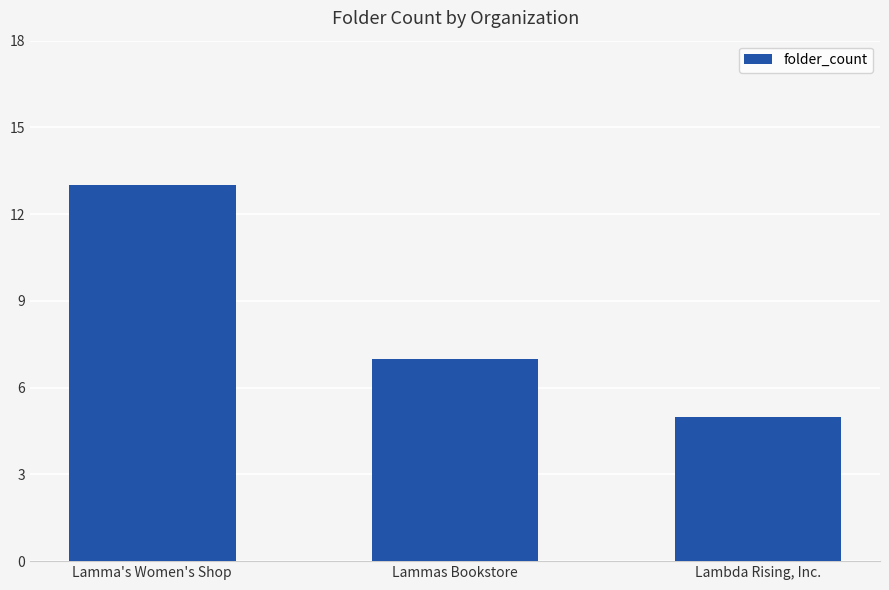

How many values are between 5 and 13?

3